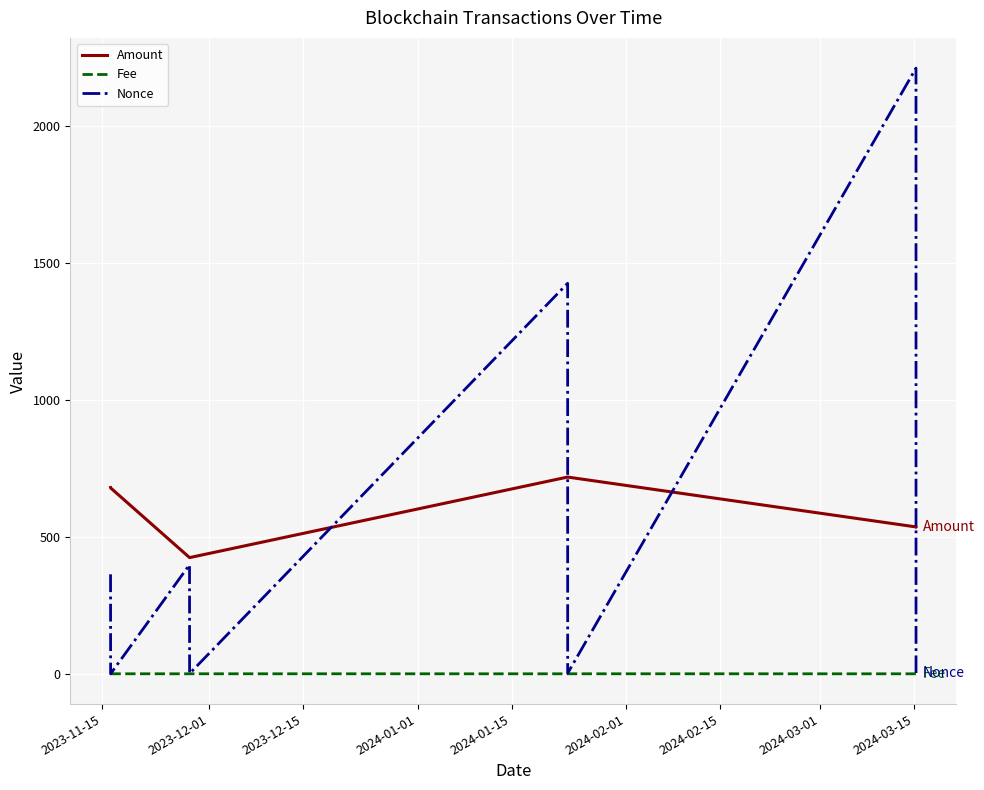

Which series has the largest range (max minus min)?

Nonce